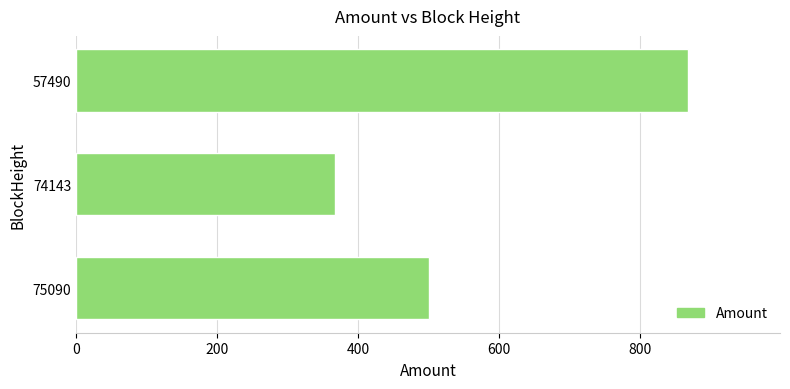

What is the sum of all values?

1734.6